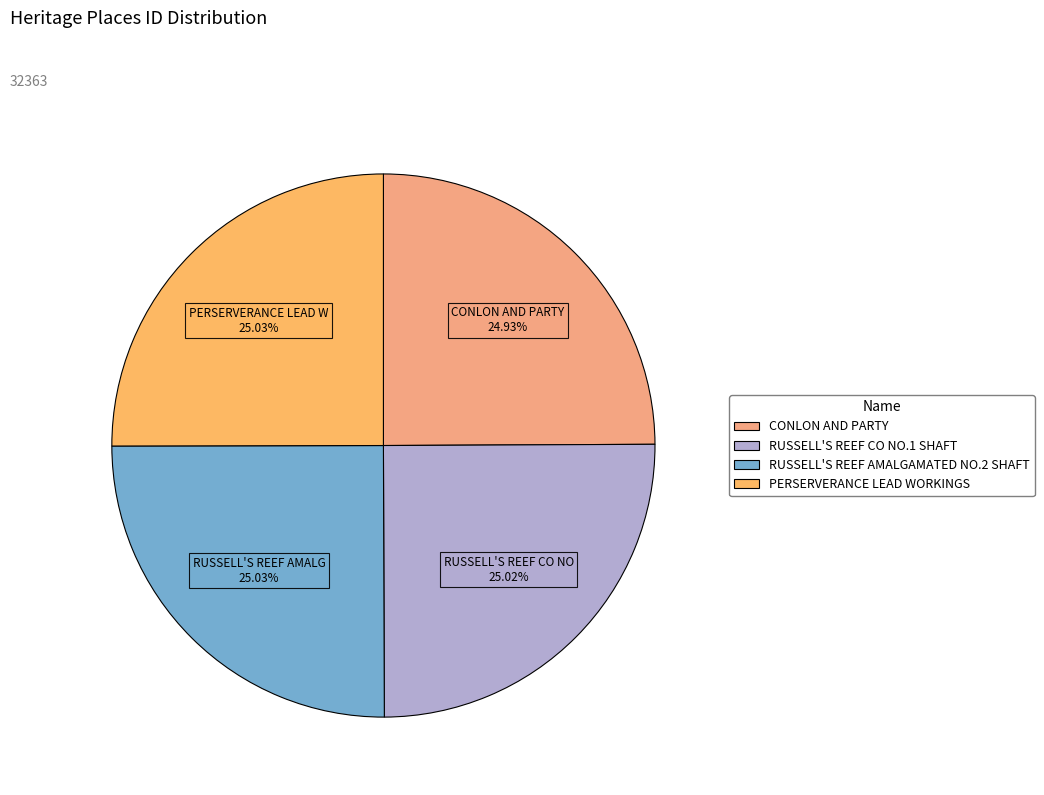

What percentage is the RUSSELL'S REEF AMALGAMATED NO.2 SHAFT slice, to the nearest percent?

25%